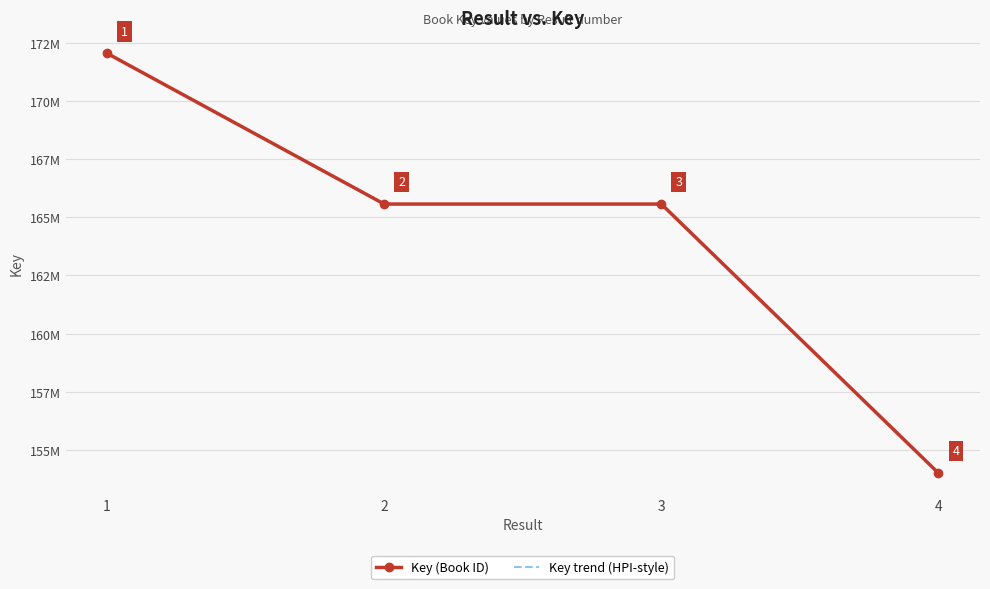

The Key trend (HPI-style) series shows 165573282 at 2. True or false?

True